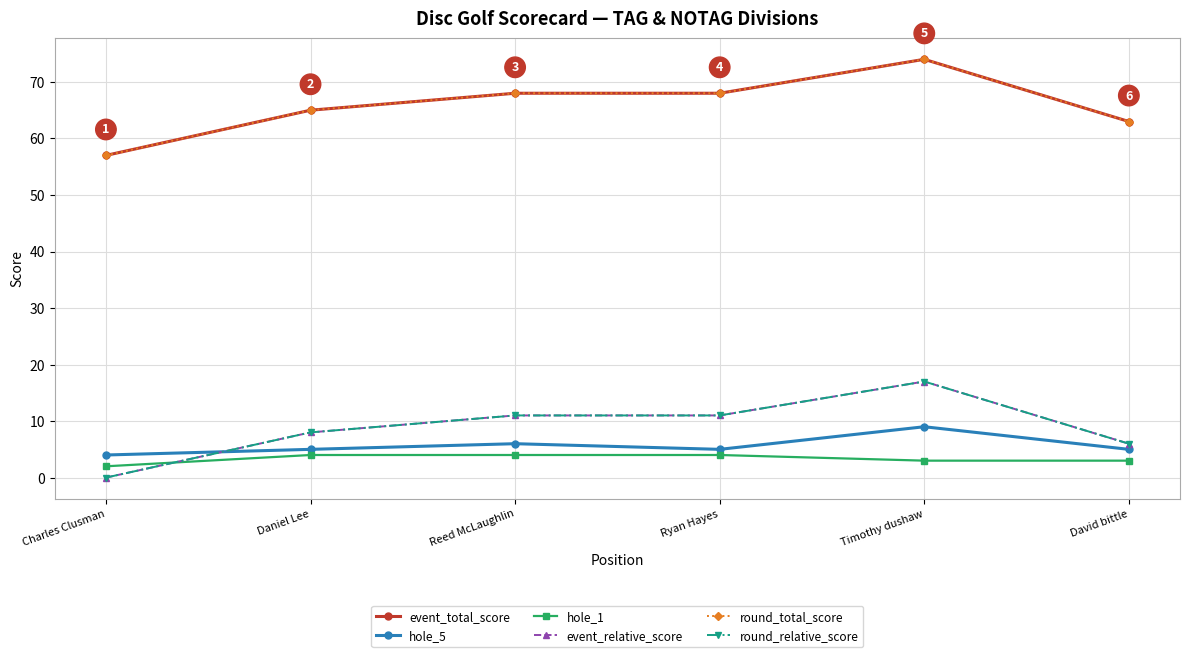

Which label corresponds to the largest value in the chart?

Timothy dushaw